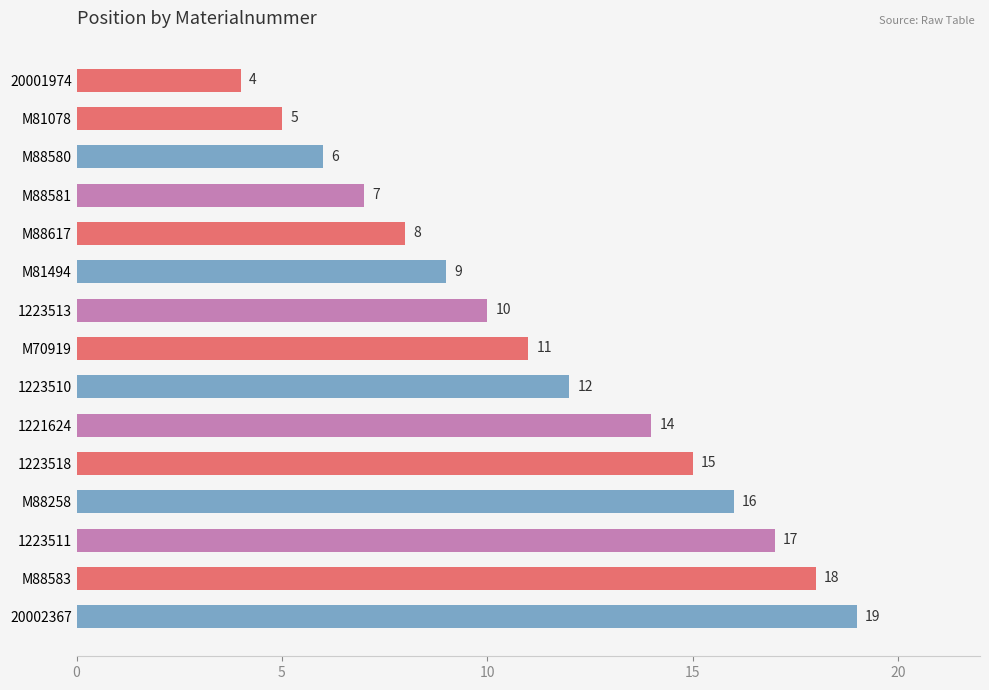

List the labels in order of value, largest first.

20002367, M88583, 1223511, M88258, 1223518, 1221624, 1223510, M70919, 1223513, M81494, M88617, M88581, M88580, M81078, 20001974